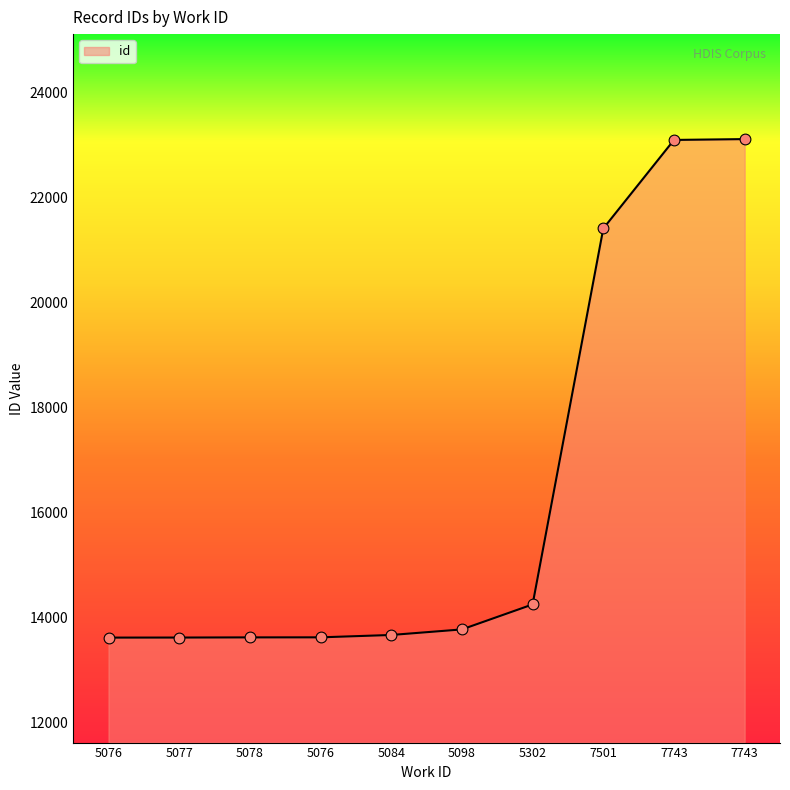

What is the change in value from 5076 to 7743?

+9476